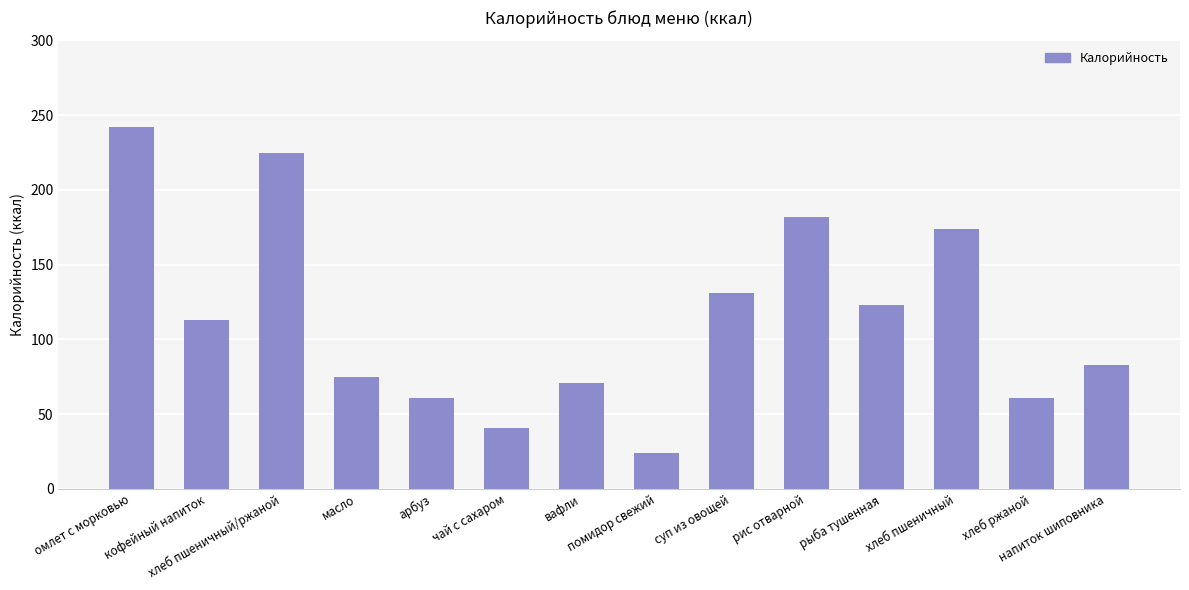

What is the difference between the values at помидор свежий and рыба тушенная?

99